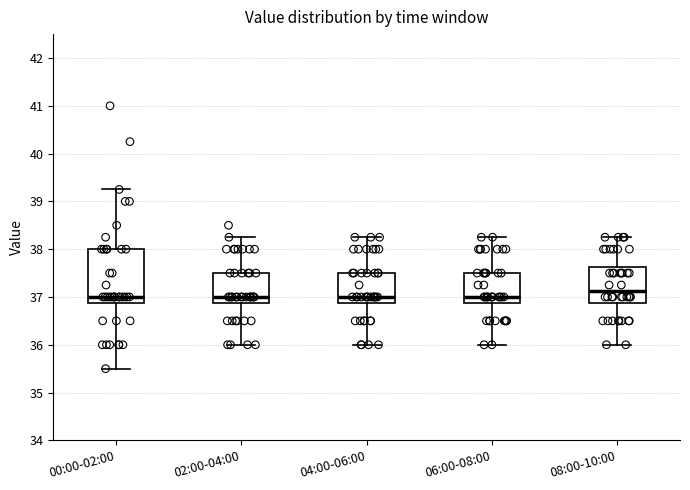

Comparing the boxes themselves (not the whiskers), which one is the tallest?

00:00-02:00